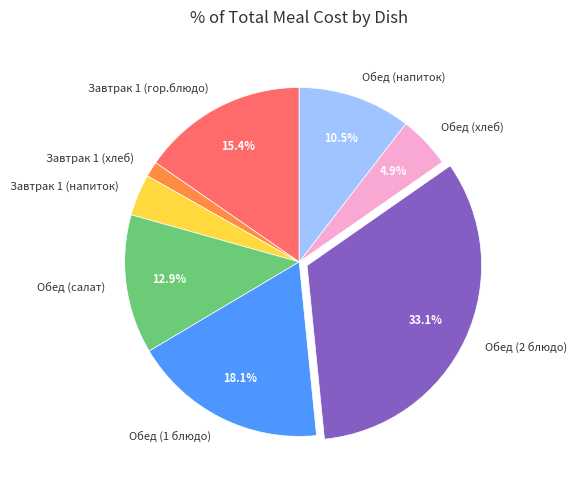

Rank the categories by value from highest to lowest.

Обед (2 блюдо), Обед (1 блюдо), Завтрак 1 (гор.блюдо), Обед (салат), Обед (напиток), Обед (хлеб), Завтрак 1 (напиток), Завтрак 1 (хлеб)